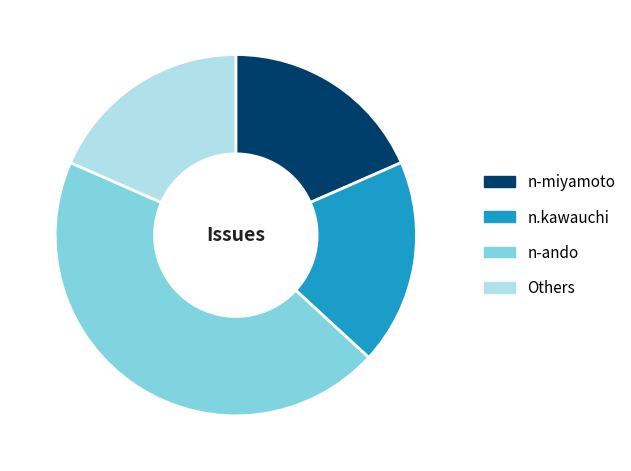

Is it true that Others is 12% of the pie?

False